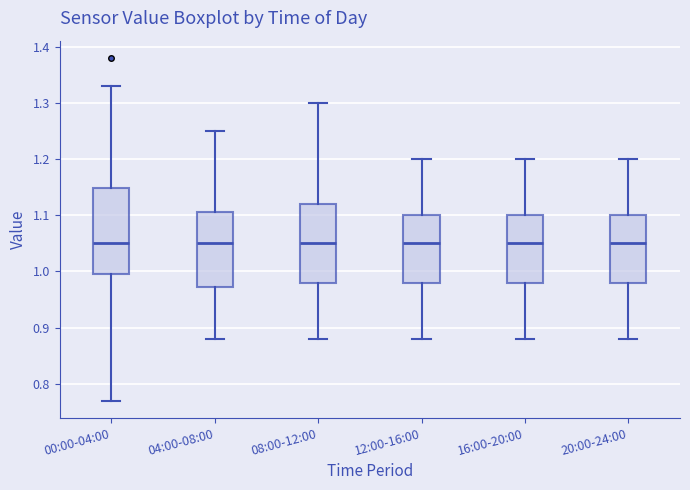

Reading left to right, transcribe this box plot: for each box, give where its median line is, the range the box spans, and where its two whiskers end, as read against the y-axis. The values are not printed on the chart, so give them approximately, as read against the axis.

00:00-04:00: median 1.05, box 1.00 to 1.15, whiskers 0.77 to 1.33
04:00-08:00: median 1.05, box 0.97 to 1.11, whiskers 0.88 to 1.25
08:00-12:00: median 1.05, box 0.98 to 1.12, whiskers 0.88 to 1.30
12:00-16:00: median 1.05, box 0.98 to 1.10, whiskers 0.88 to 1.20
16:00-20:00: median 1.05, box 0.98 to 1.10, whiskers 0.88 to 1.20
20:00-24:00: median 1.05, box 0.98 to 1.10, whiskers 0.88 to 1.20